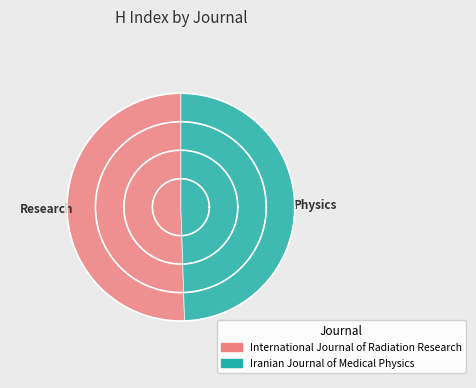

Approximately how many times larger is the value at International Journal of Radiation Research compared to Iranian Journal of Medical Physics?

1.0